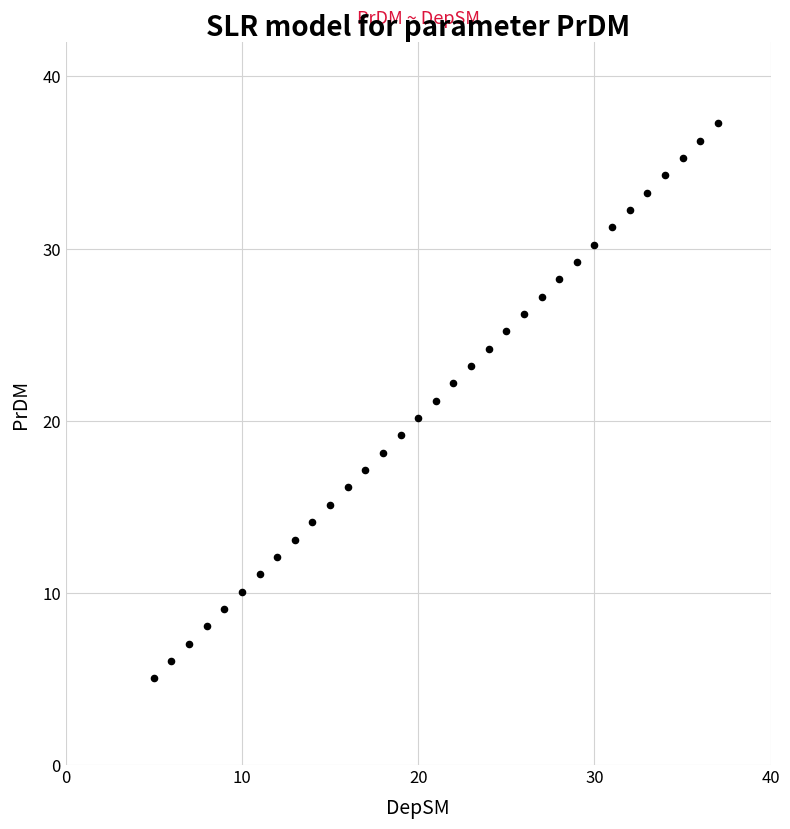

What is the range of X values (max minus min)?

32.0